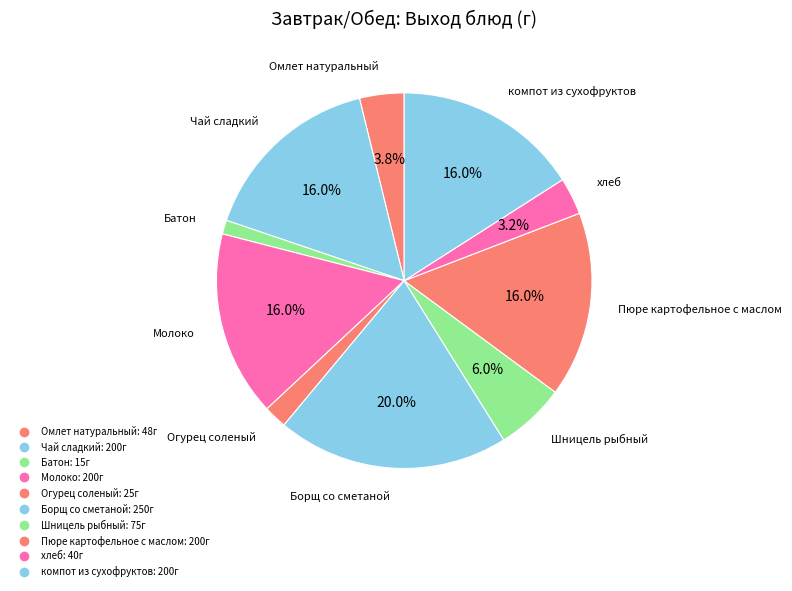

Do Шницель рыбный and Борщ со сметаной together represent more than half of the pie?

No